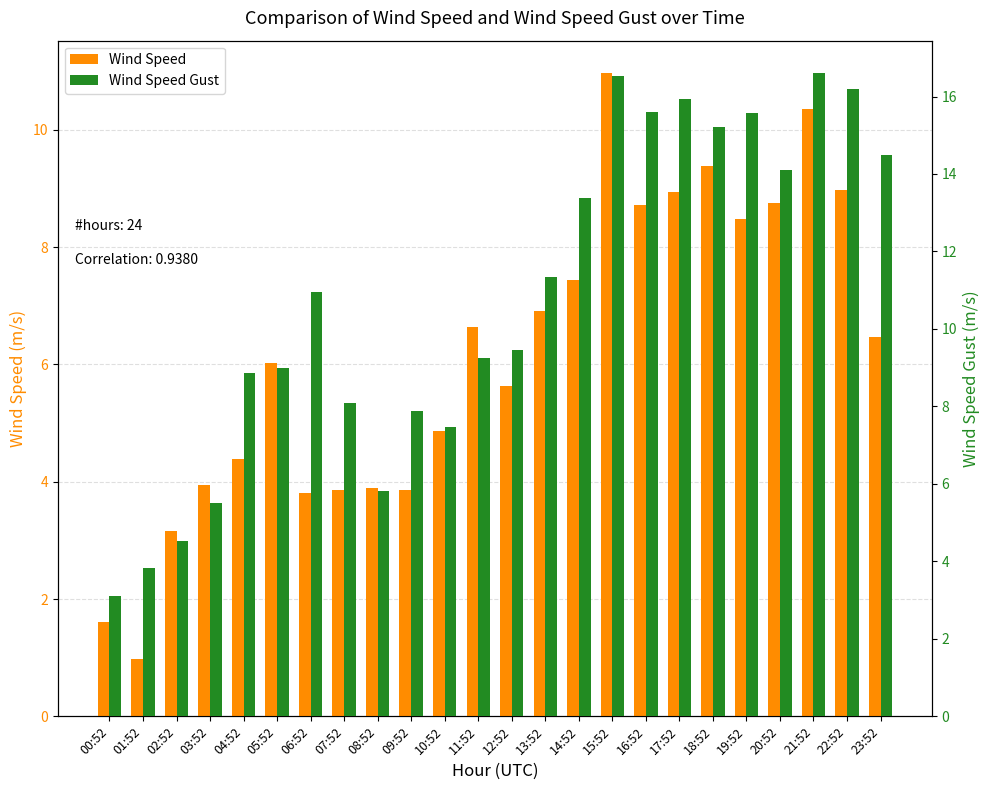

What position from the left is 06:52?

7